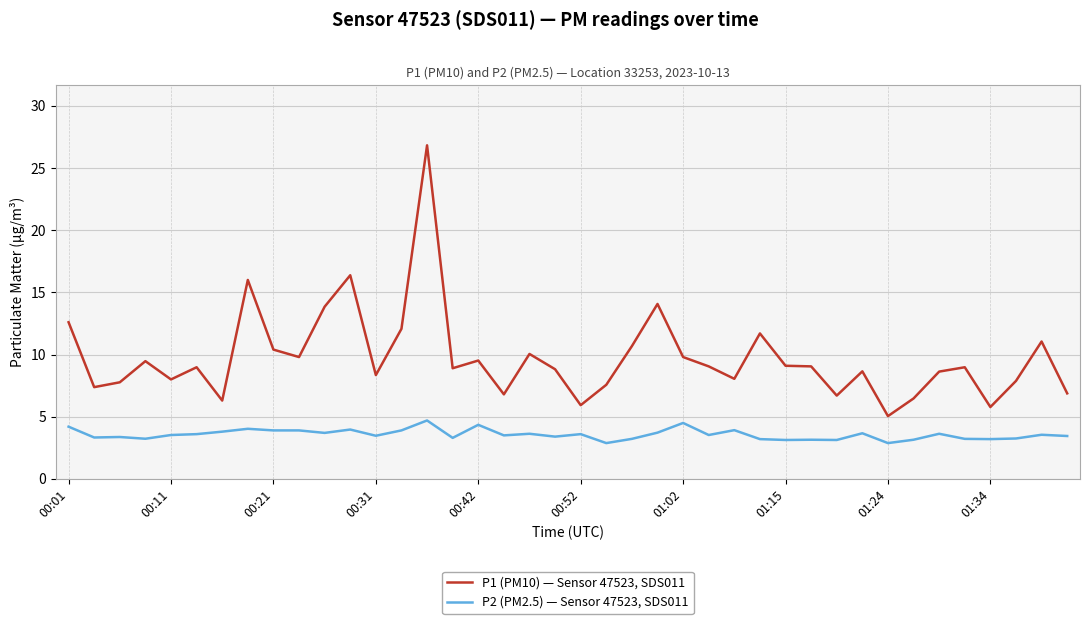

How many lines are shown in the chart?

2